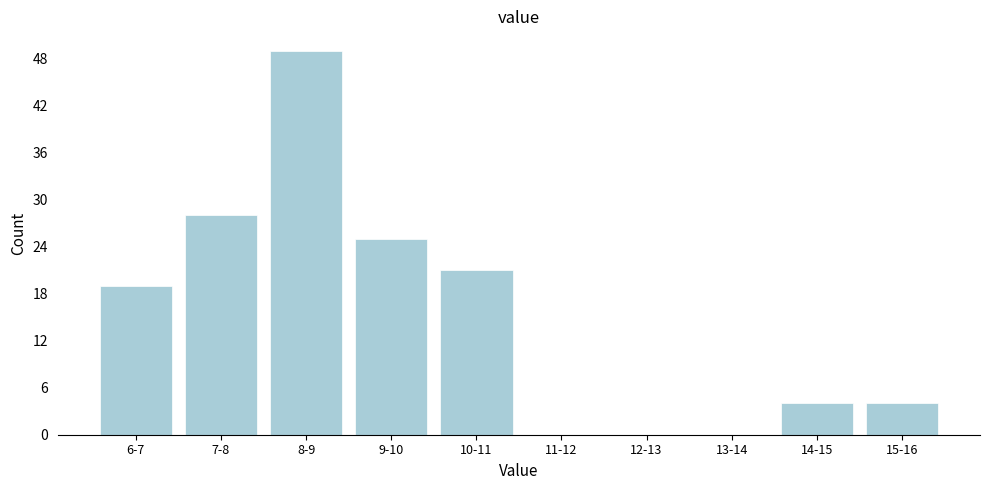

Reading left to right, extract all data points from this chart.

6-7=19	7-8=28	8-9=49	9-10=25	10-11=21	11-12=0	12-13=0	13-14=0	14-15=4	15-16=4